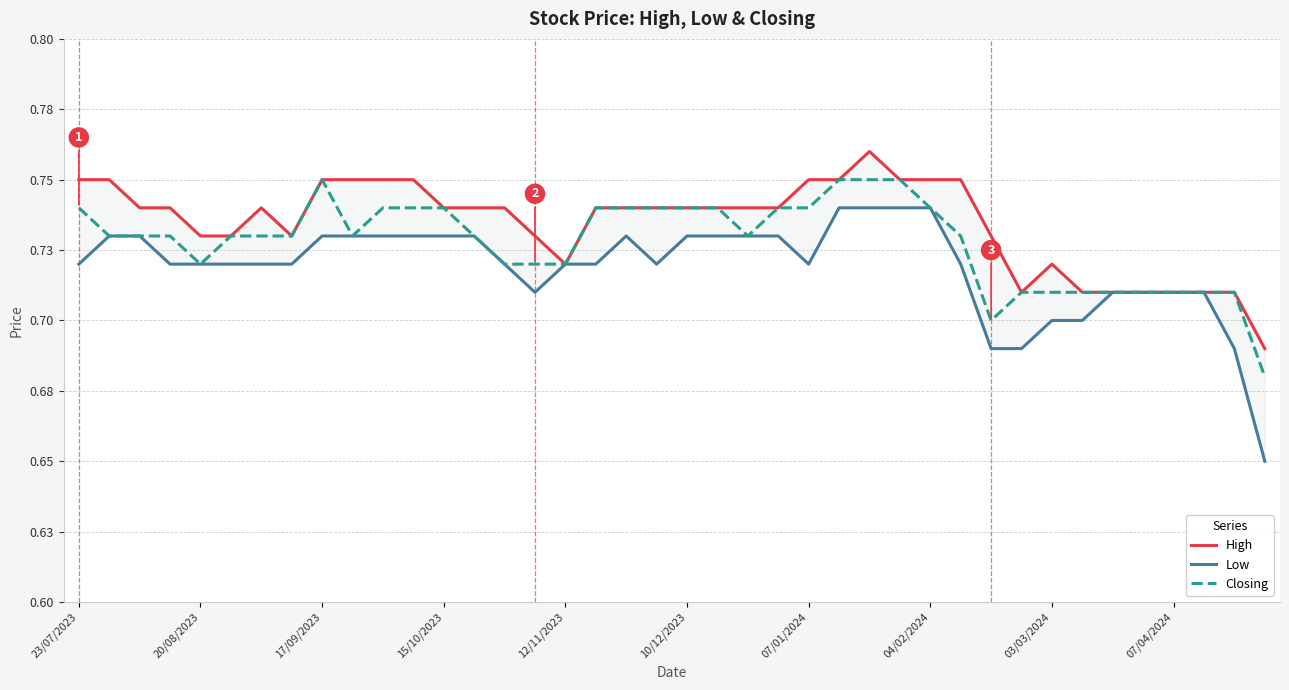

What are all the series names shown in the legend?

High, Low, Closing